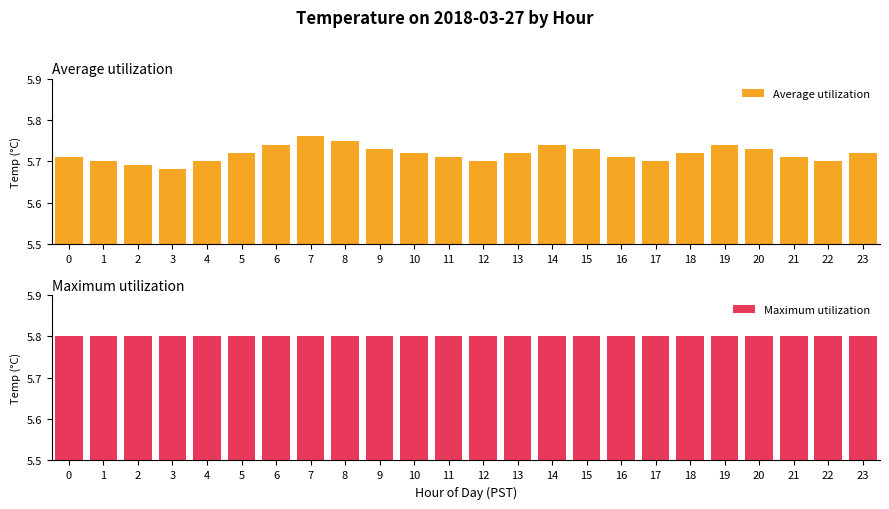

List the series in order of their peak value, highest first.

Maximum utilization, Average utilization